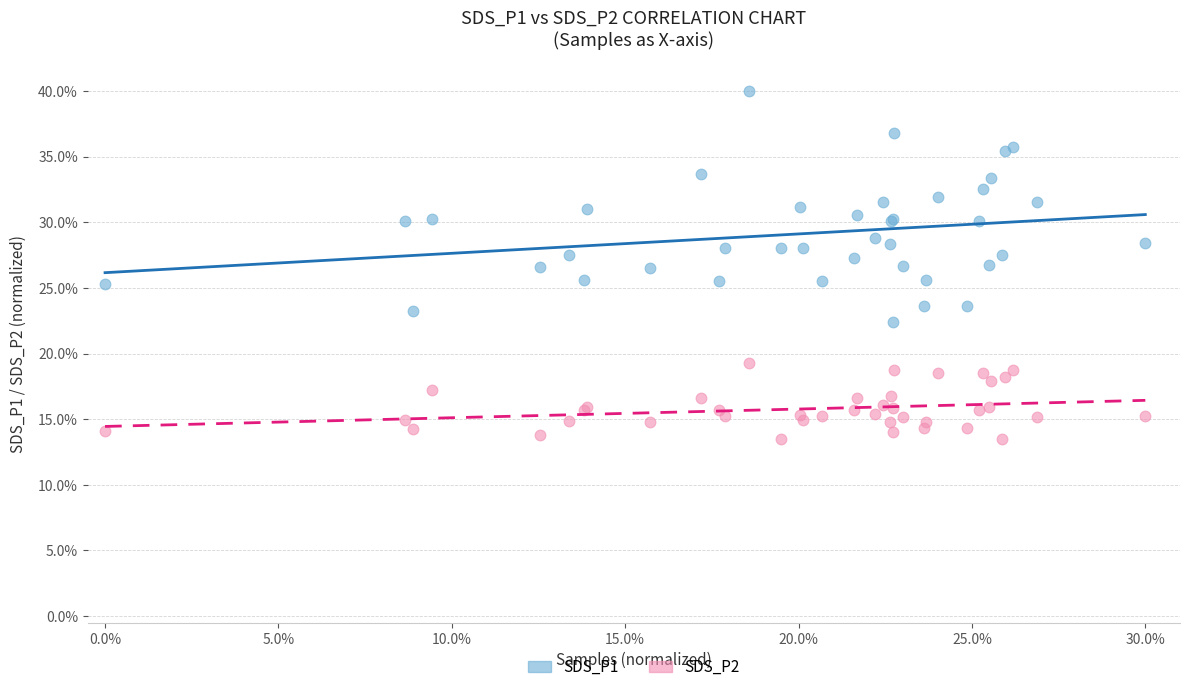

Which series reaches the minimum Y coordinate?

SDS_P2